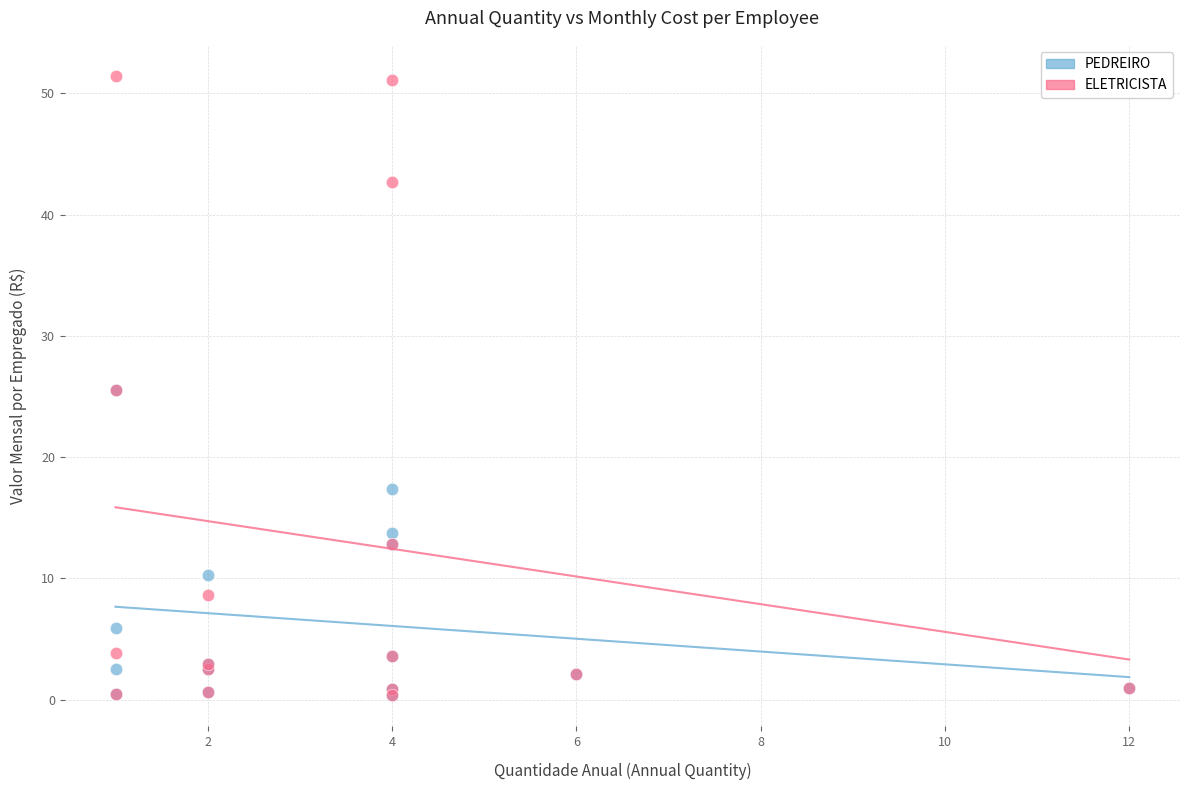

Which series contains the highest Y value?

ELETRICISTA